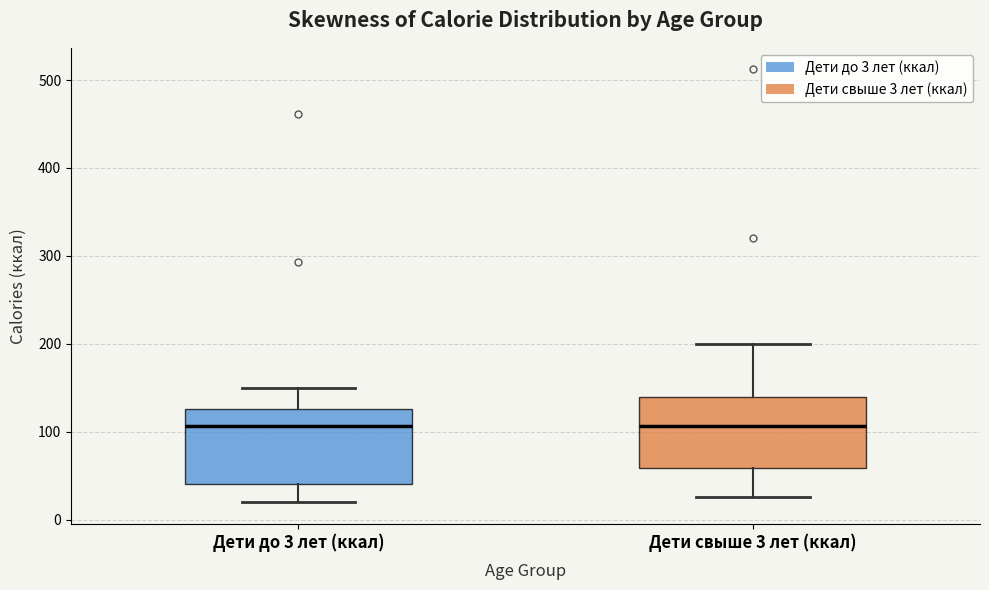

Reading left to right, transcribe this box plot: for each box, give where its median line is, the range the box spans, and where its two whiskers end, as read against the y-axis. The values are not printed on the chart, so give them approximately, as read against the axis.

Дети до 3 лет (ккал): median 110, box 40 to 130, whiskers 20 to 150
Дети свыше 3 лет (ккал): median 110, box 60 to 140, whiskers 30 to 200